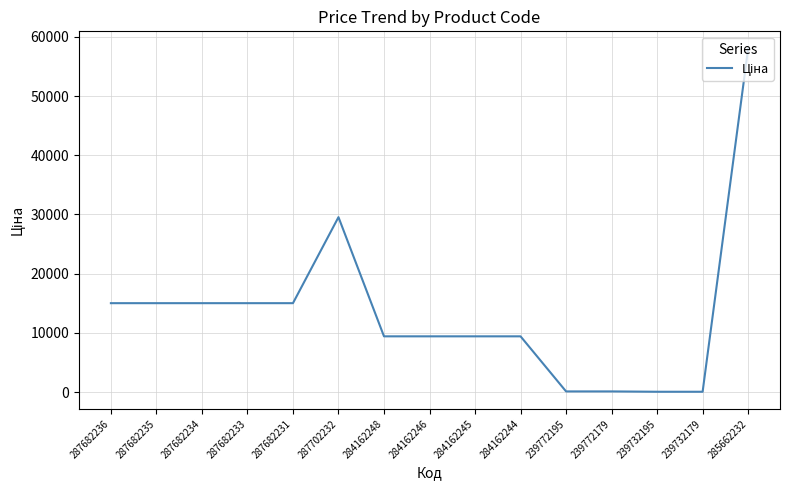

What value does the data have at 287682234?

15019.2